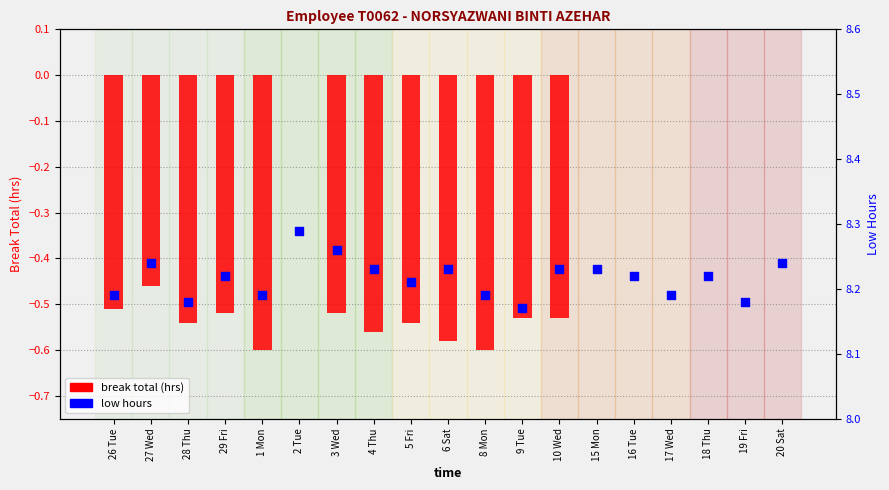

What is the total value across all series at 1 Mon?

7.6